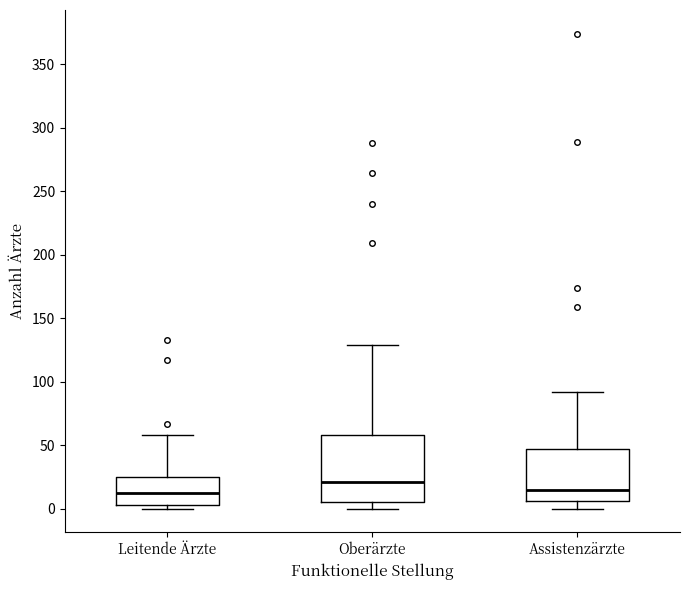

Which box is the tallest, from its lower edge to its upper edge?

Oberärzte